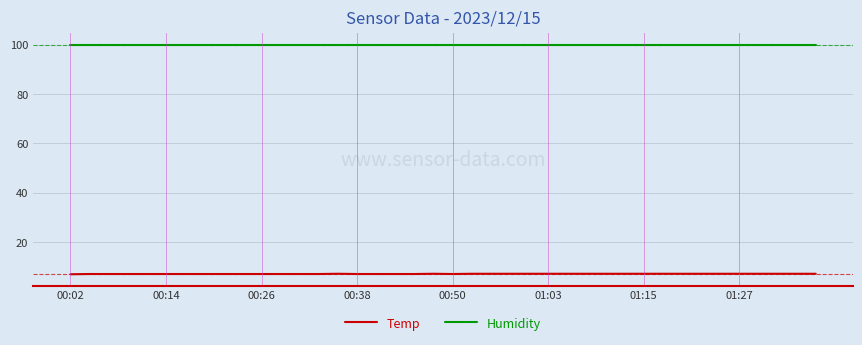

What is the minimum value shown in the chart?

6.9